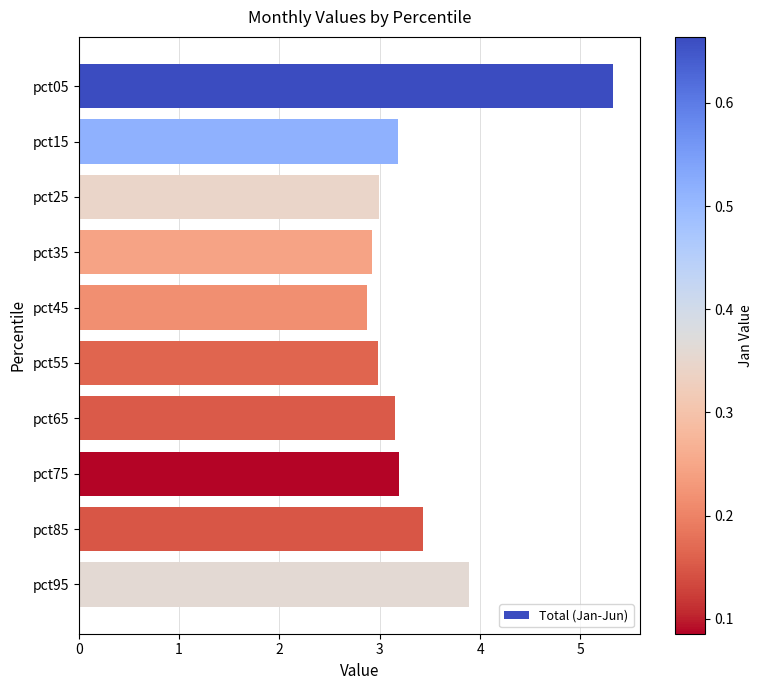

Is it true that the value at pct75 is 5.0?

False